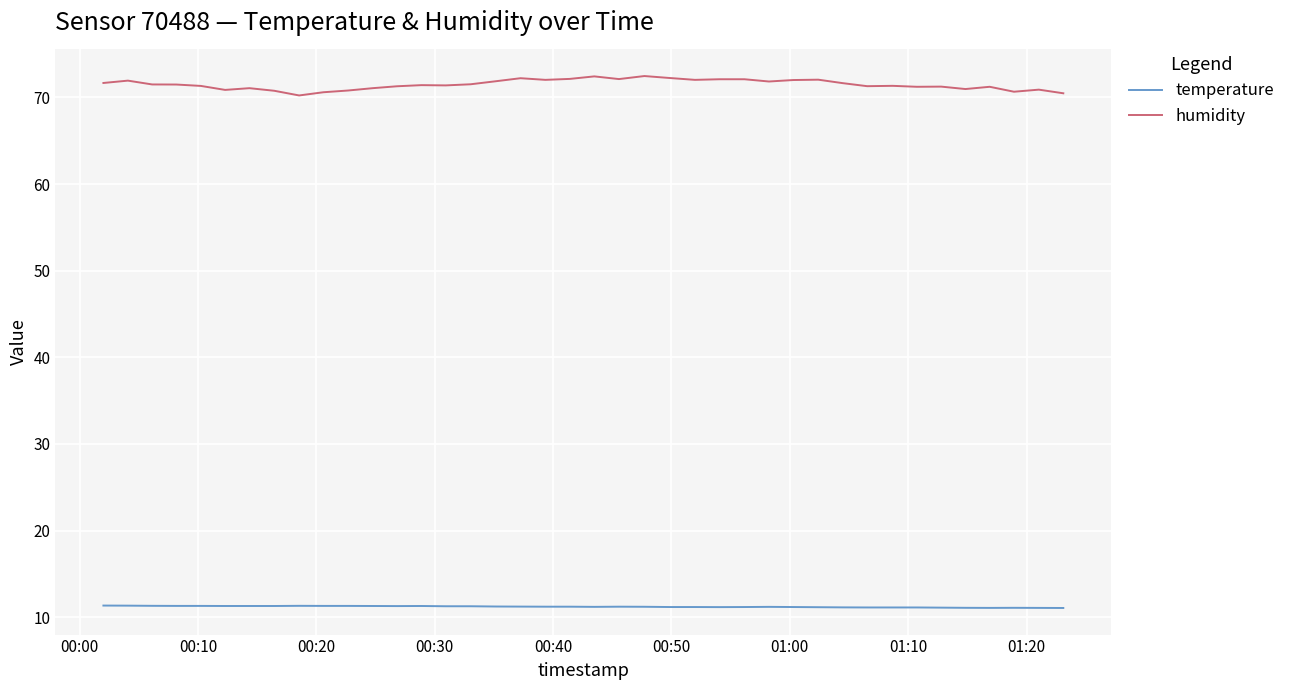

List the series in order of their overall mean, highest first.

humidity, temperature